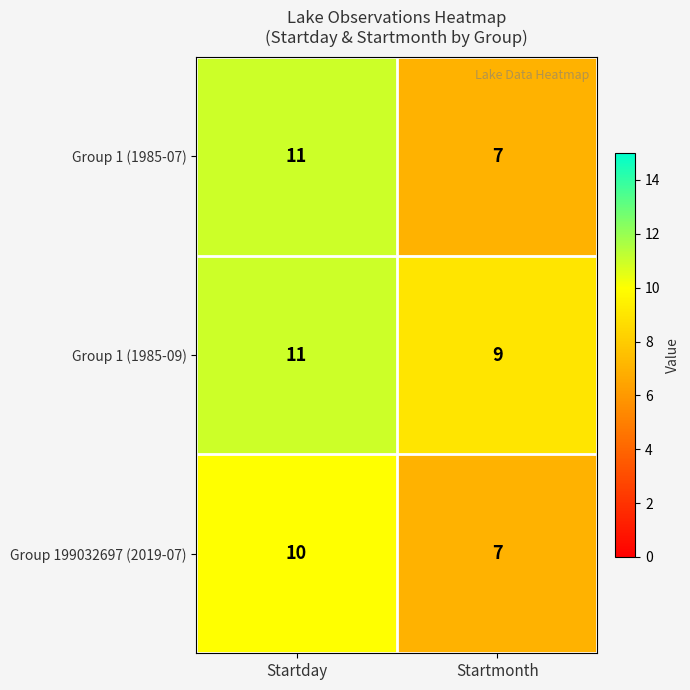

Is it true that Group 199032697 (2019-07) equals 7 at Startmonth?

True